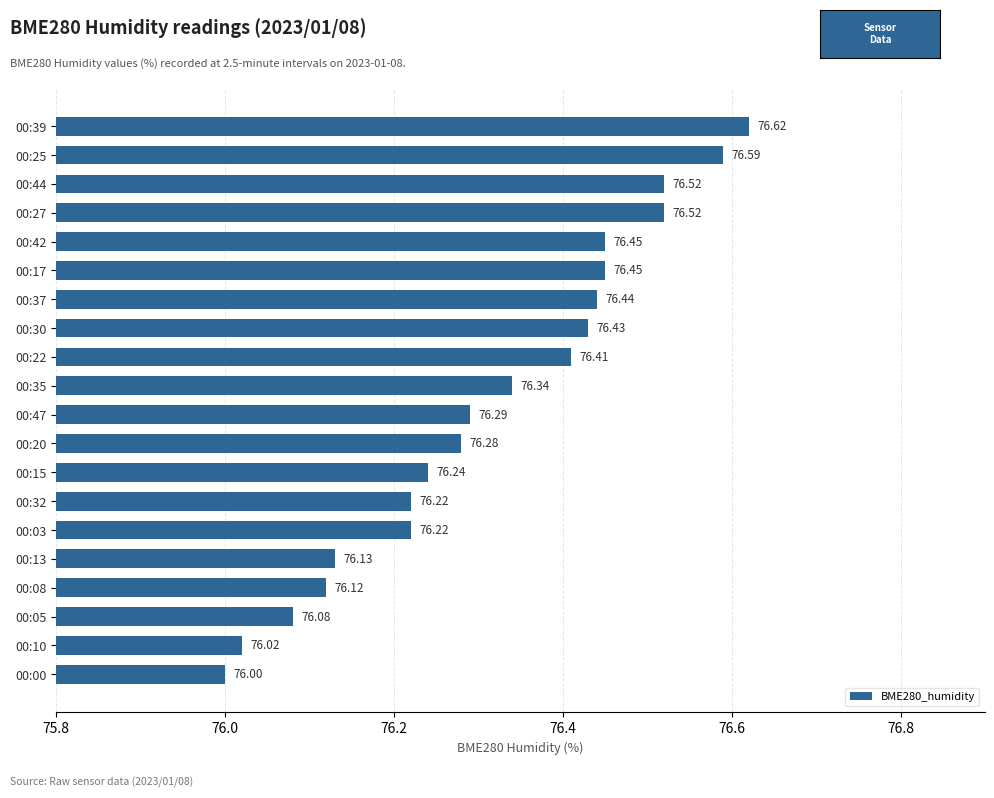

What is the difference between the second highest and second lowest values?

0.6